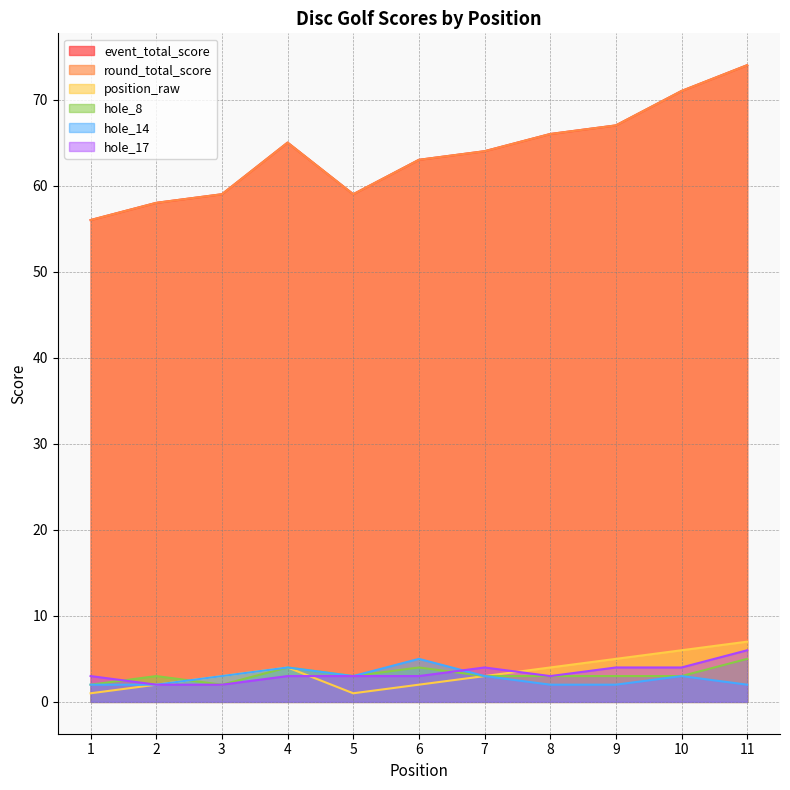

At which category does the chart reach its minimum across all series?

1